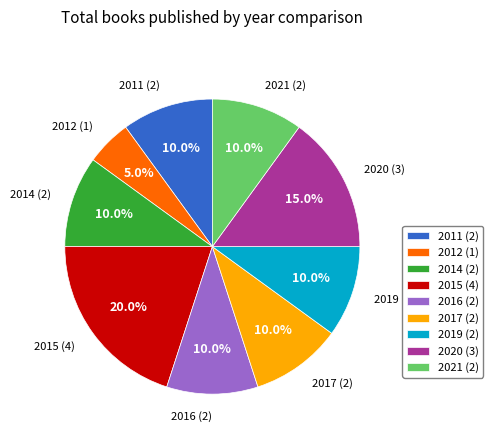

What is the largest slice in the pie chart?

2015